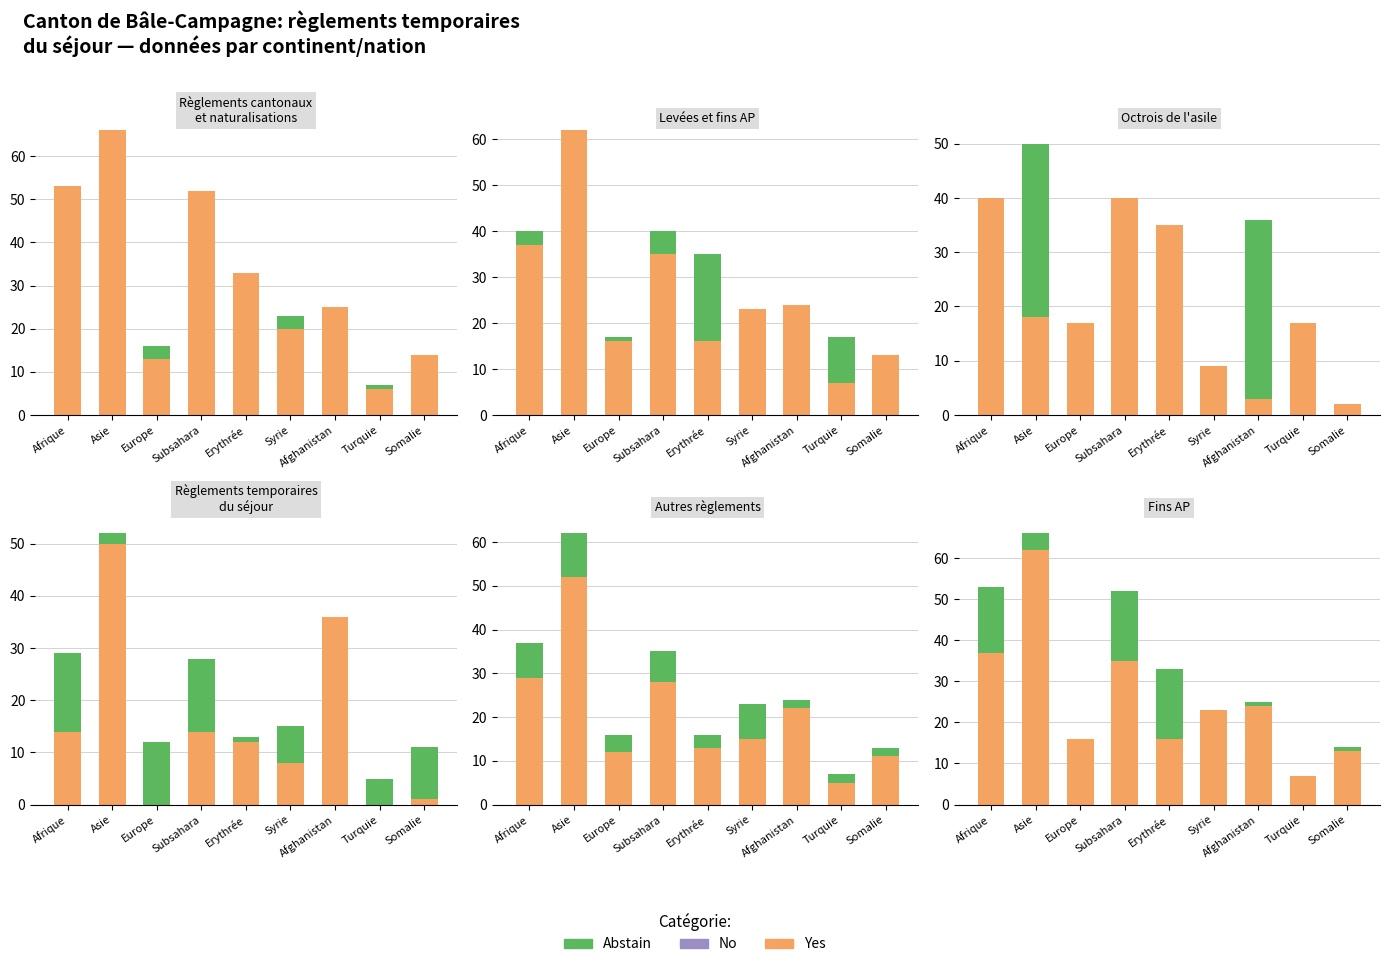

How many bars are there in each group?

2